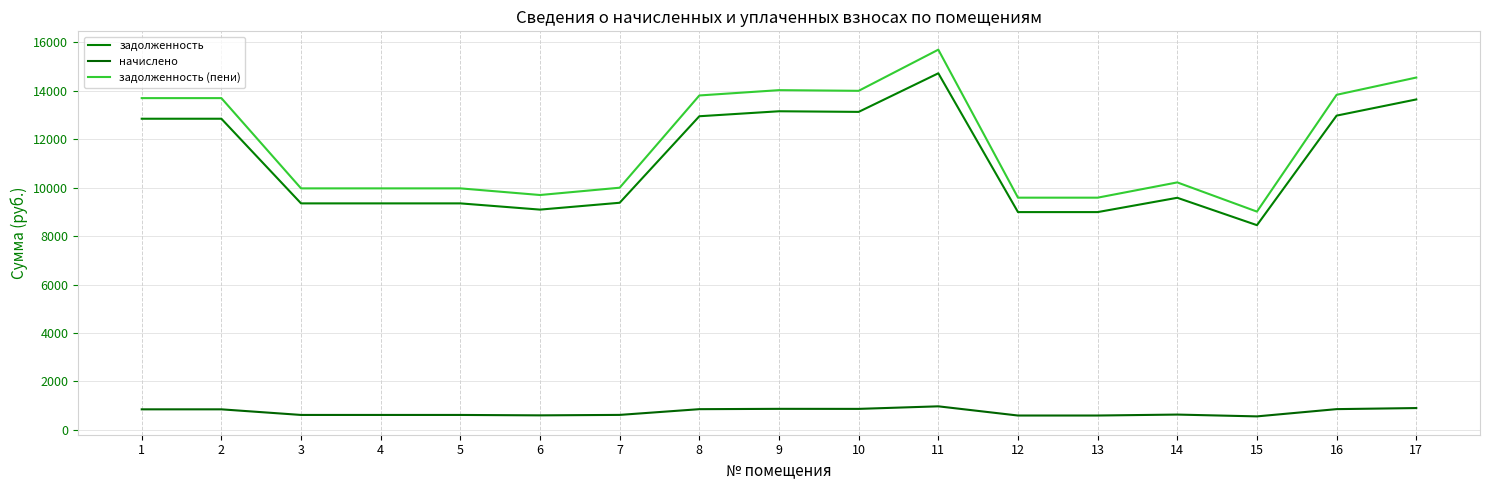

Reading left to right, extract all data points from this chart.

задолженность: 1=12840.0	2=12840.0	3=9347.5	4=9347.5	5=9347.5	6=9090.7	7=9373.2	8=12942.7	9=13148.2	10=13122.5	11=14714.6	12=8988.0	13=8988.0	14=9578.6	15=8448.7	16=12968.4	17=13636.1
начислено: 1=850.5	2=850.5	3=619.2	4=619.2	5=619.2	6=602.2	7=620.9	8=857.3	9=870.9	10=869.2	11=974.7	12=595.4	13=595.4	14=634.5	15=559.6	16=859.0	17=903.2
задолженность (пени): 1=13690.5	2=13690.5	3=9966.7	4=9966.7	5=9966.7	6=9692.9	7=9994.1	8=13800.0	9=14019.1	10=13991.7	11=15689.3	12=9583.4	13=9583.4	14=10213.1	15=9008.3	16=13827.4	17=14539.3